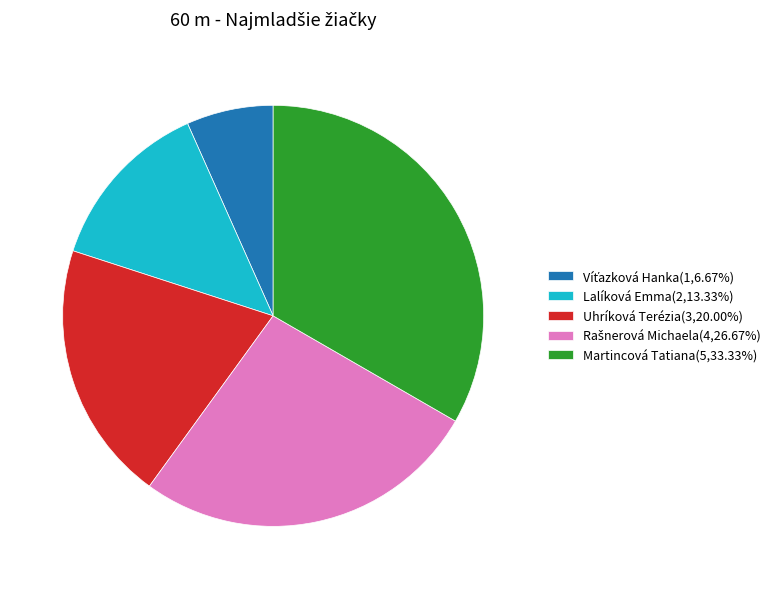

Is there a majority slice in this chart?

No